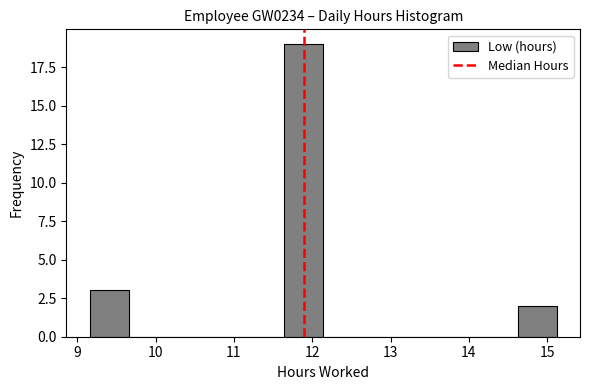

Reading left to right, list every bar in this chart as the range it spans on the x-axis followed by its height. Neither the bar edges nor the heights are printed on the chart, so give them approximately, as read against the axes.

9.2 to 9.7: 3
9.7 to 10.2: 0
10.2 to 10.7: 0
10.7 to 11.1: 0
11.1 to 11.6: 0
11.6 to 12.1: 19
12.1 to 12.6: 0
12.6 to 13.1: 0
13.1 to 13.6: 0
13.6 to 14.1: 0
14.1 to 14.6: 0
14.6 to 15.1: 2